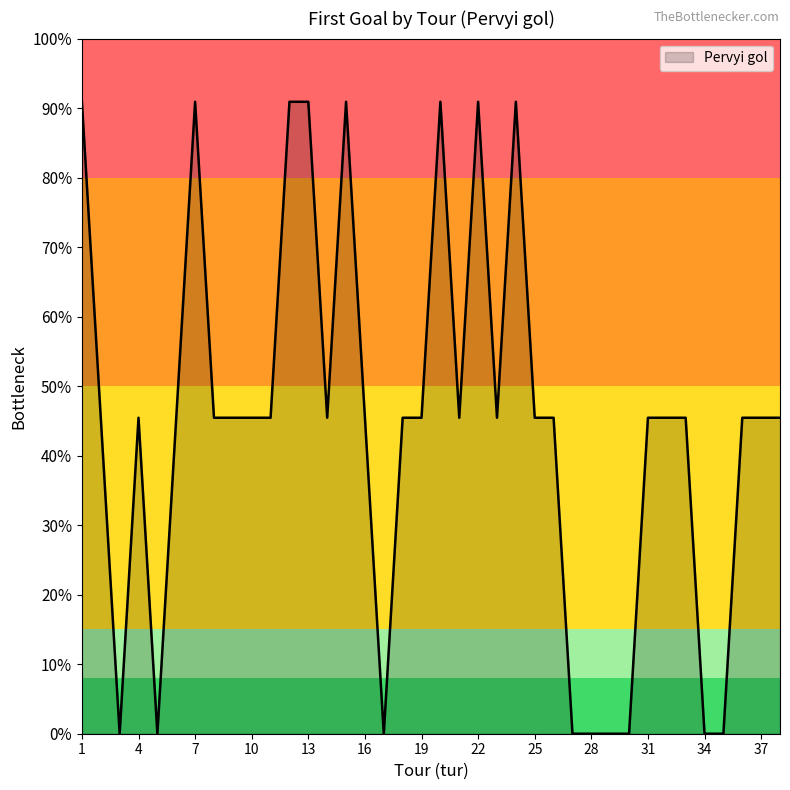

List the labels in order of value, smallest first.

3, 5, 17, 27, 28, 29, 30, 34, 35, 2, 4, 6, 8, 9, 10, 11, 14, 16, 18, 19, 21, 23, 25, 26, 31, 32, 33, 36, 37, 38, 1, 7, 12, 13, 15, 20, 22, 24